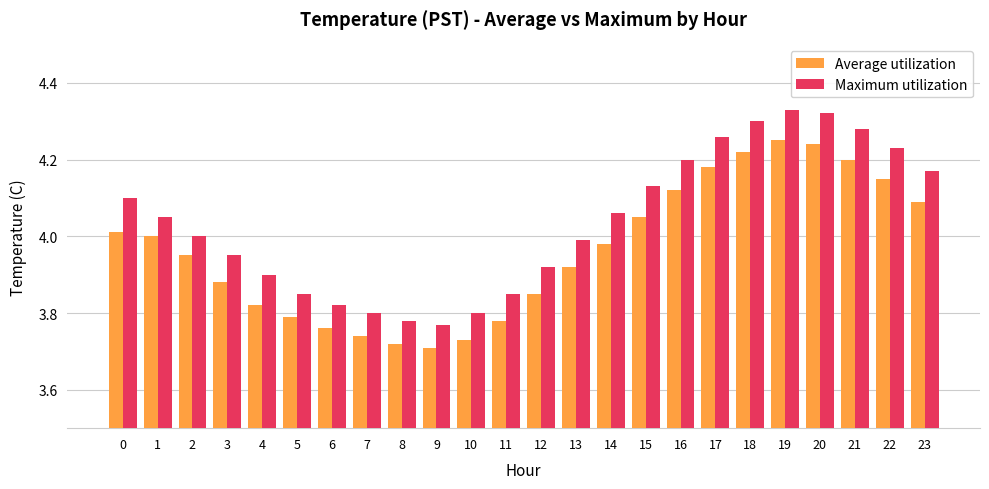

What is the sum of the Average utilization values at 20 and 21?

8.4